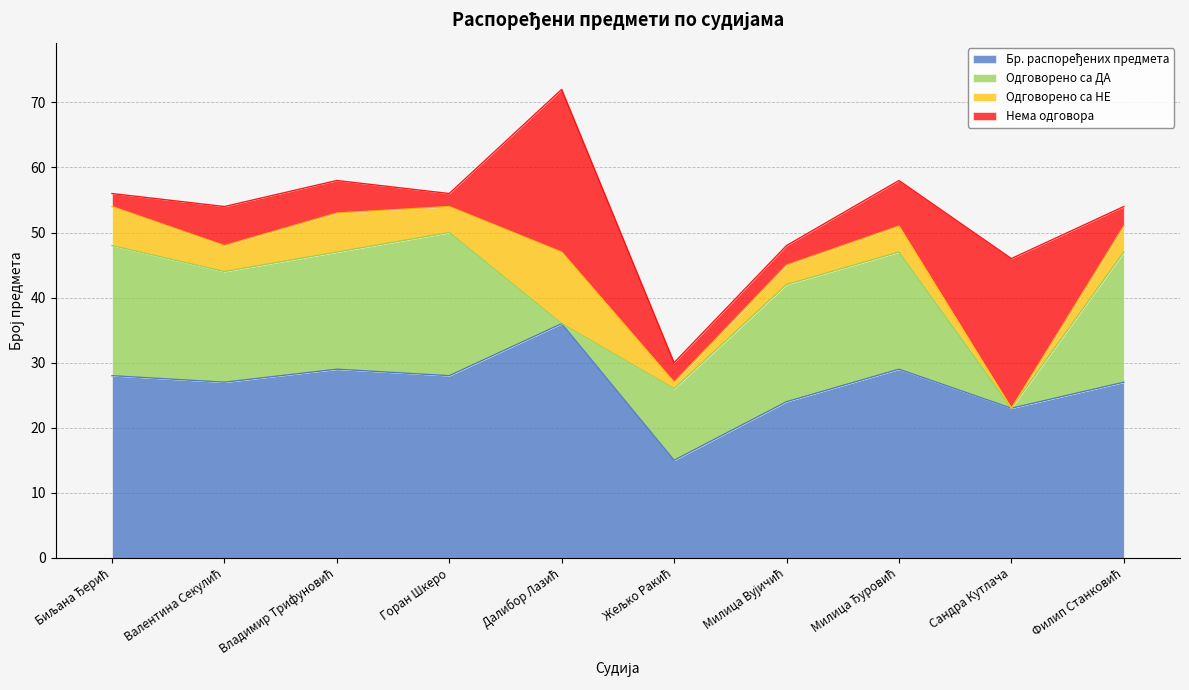

How many times do Одговорено са НЕ and Нема одговора cross each other?

4